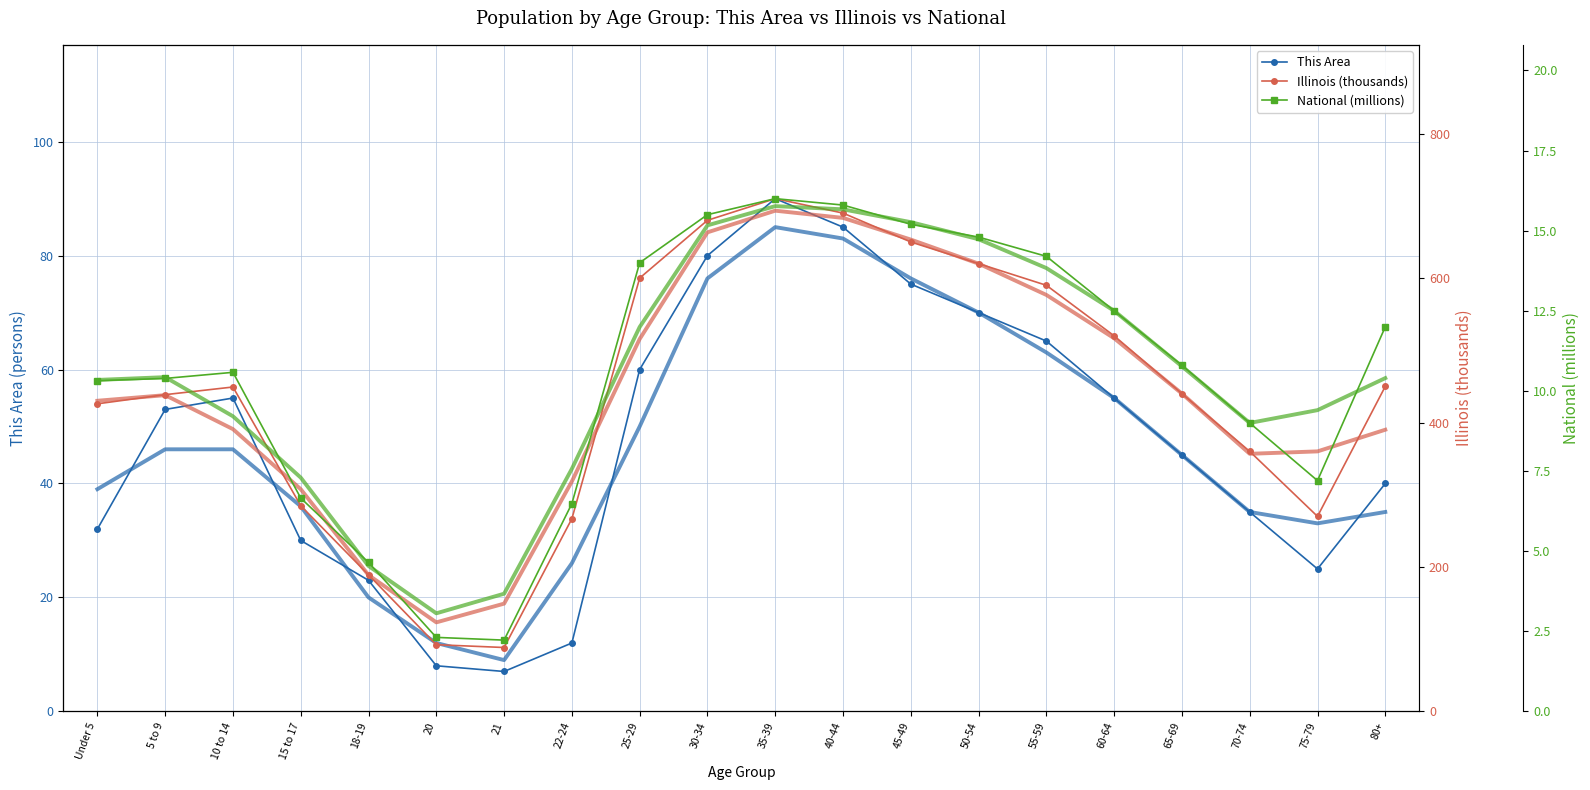

What is the value of the This Area point at the 13th from the left?

75